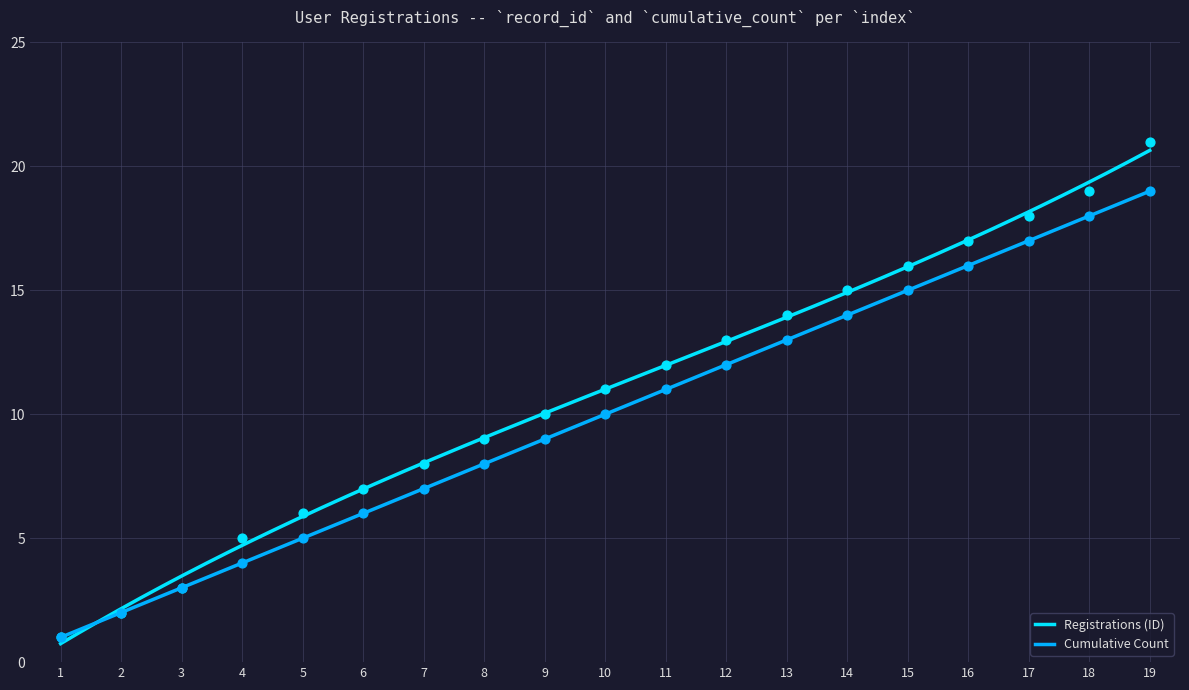

At which category is the sum across all series the highest?

19